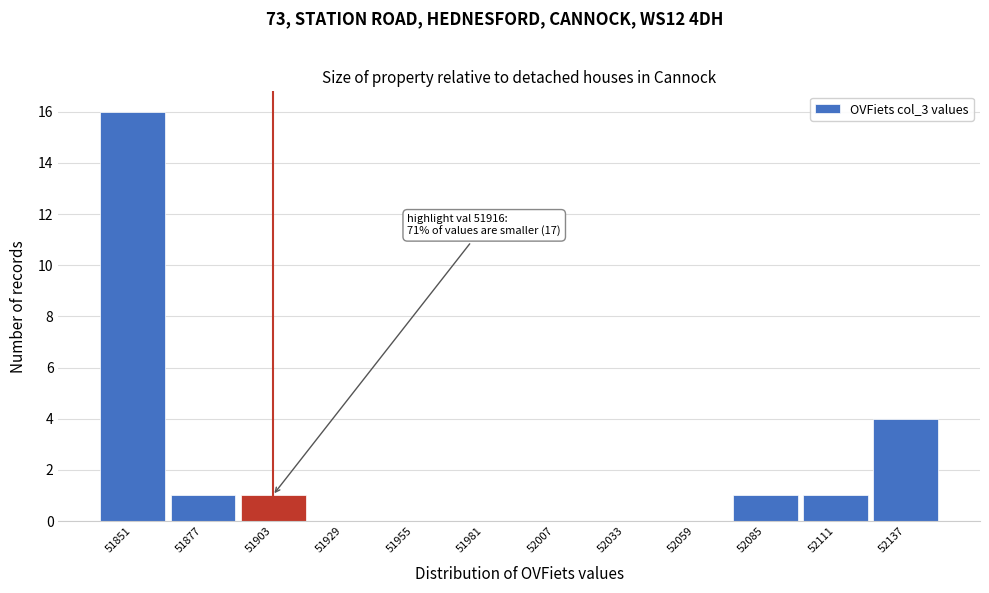

Reading left to right, transcribe all the data shown in this chart.

51851=16	51877=1	51903=1	51929=0	51955=0	51981=0	52007=0	52033=0	52059=0	52085=1	52111=1	52137=4